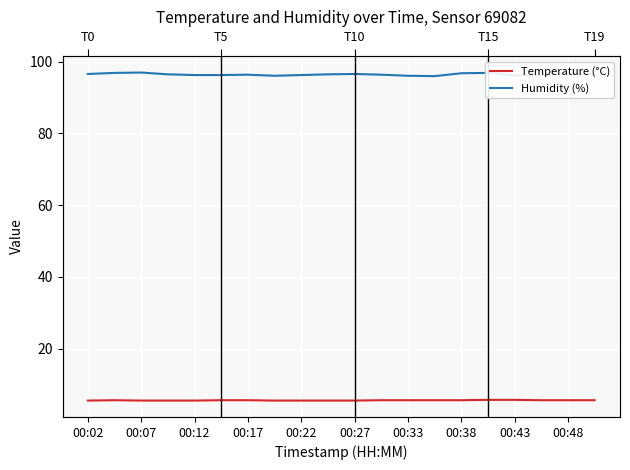

The value of Humidity (%) at 00:12 is 96.3. True or false?

True